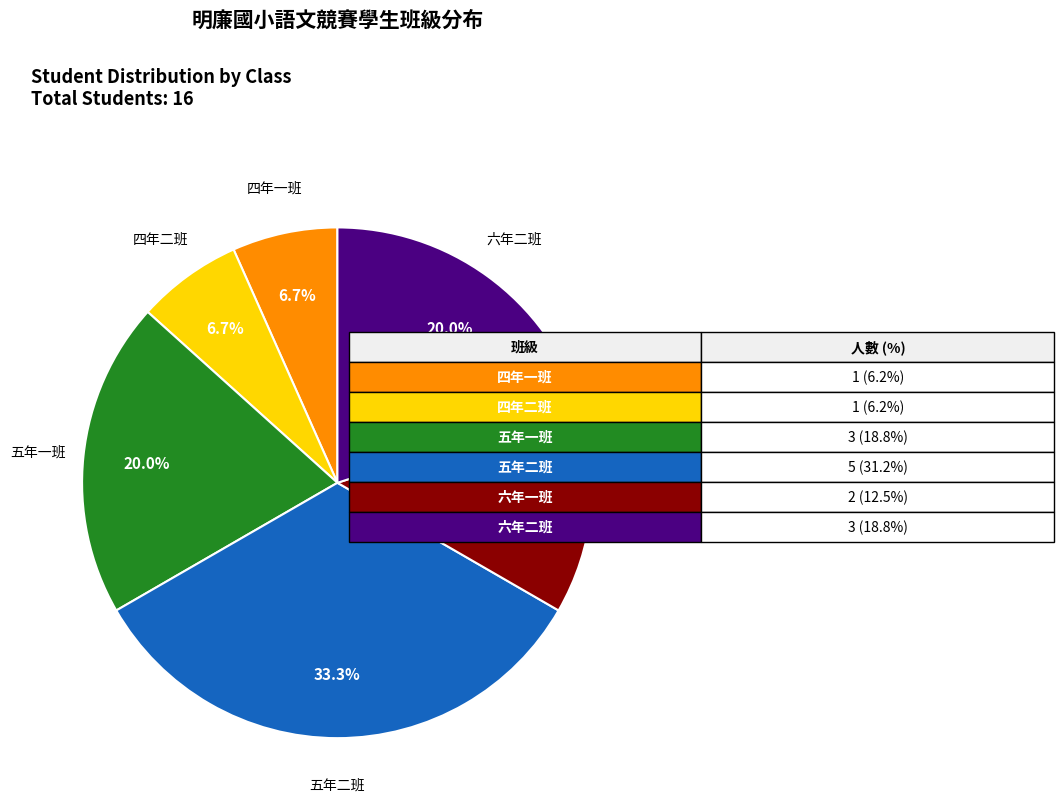

What is the largest slice in the pie chart?

五年二班